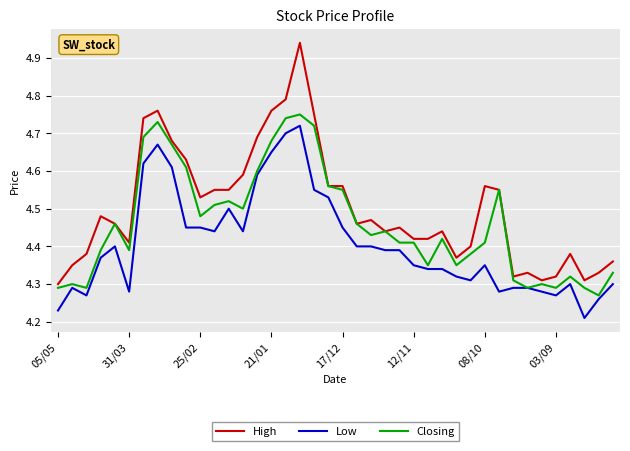

Rank the series by their average value, from lowest to highest.

Low, Closing, High